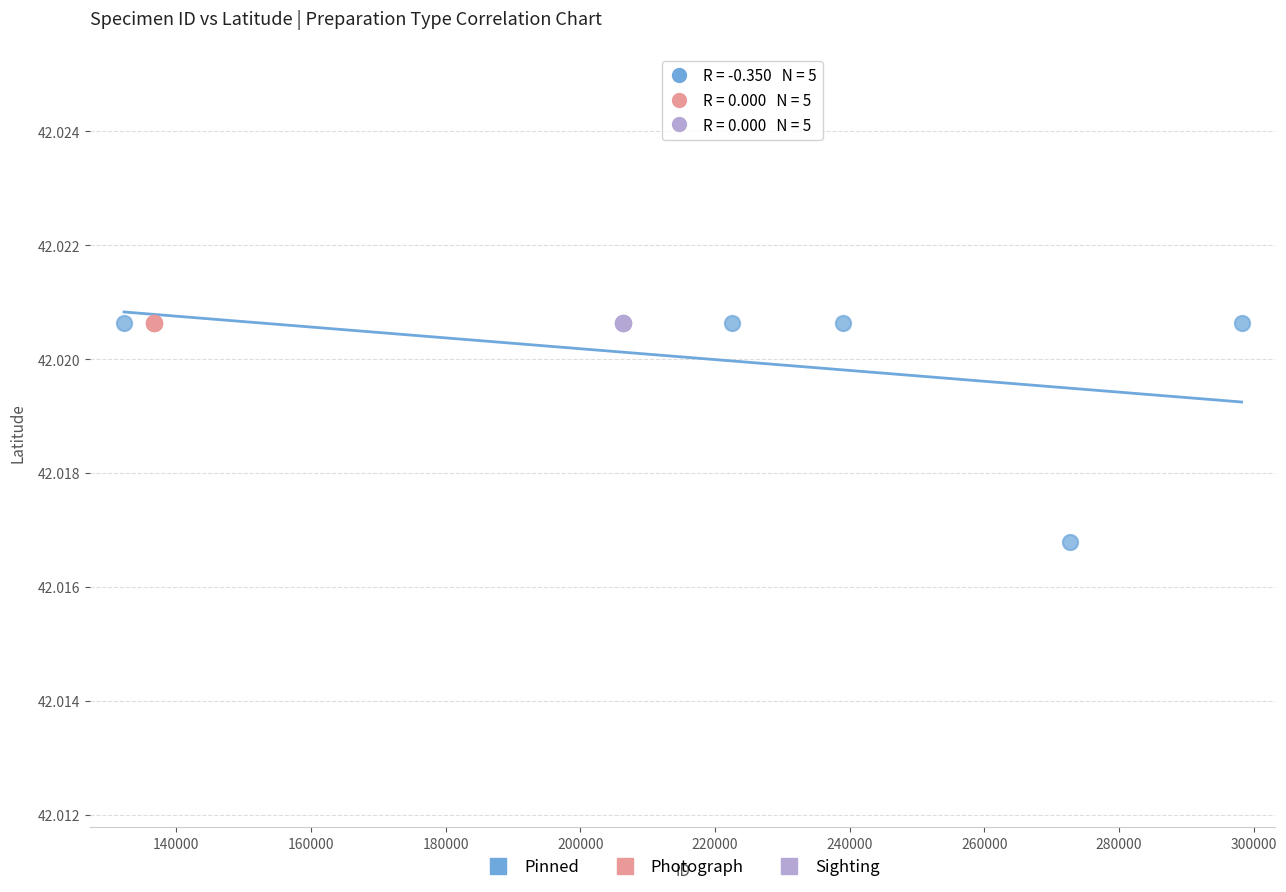

Which series contains the lowest Y value?

Pinned